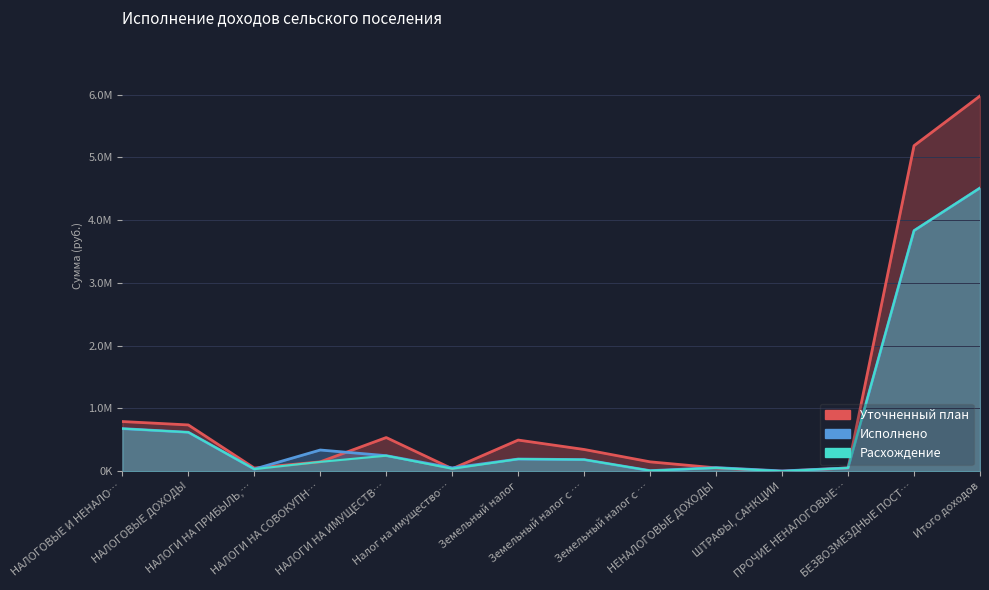

What is the sum of the Исполнено values at НАЛОГИ НА ПРИБЫЛЬ,… and Земельный налог с …?

219562.0